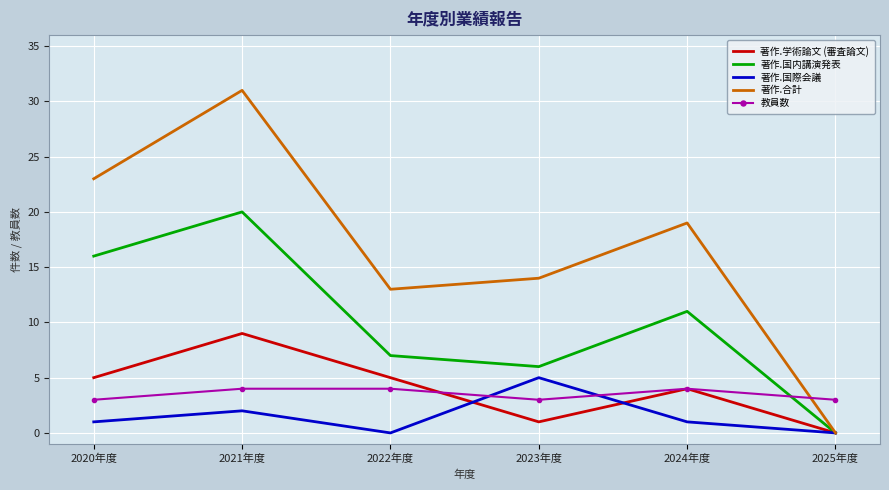

How many values in the 著作.国内講演発表 series are below 11?

3